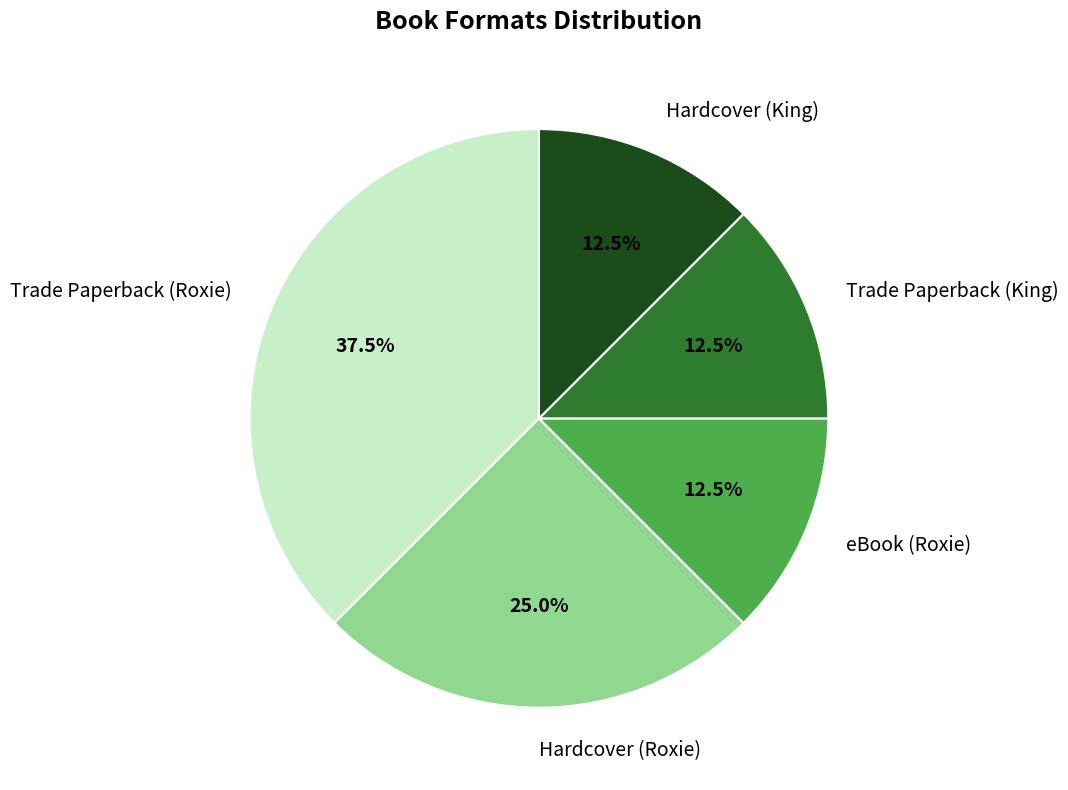

What percentage is NOT represented by Trade Paperback (King)?

87.5%